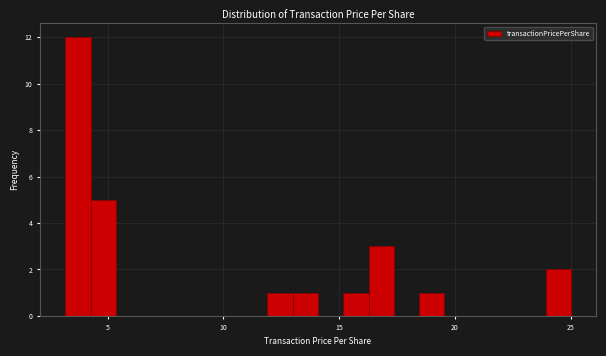

Around what value on the x-axis is the tallest bar? Give the approximate position of its centre, as read against the axis.

3.5